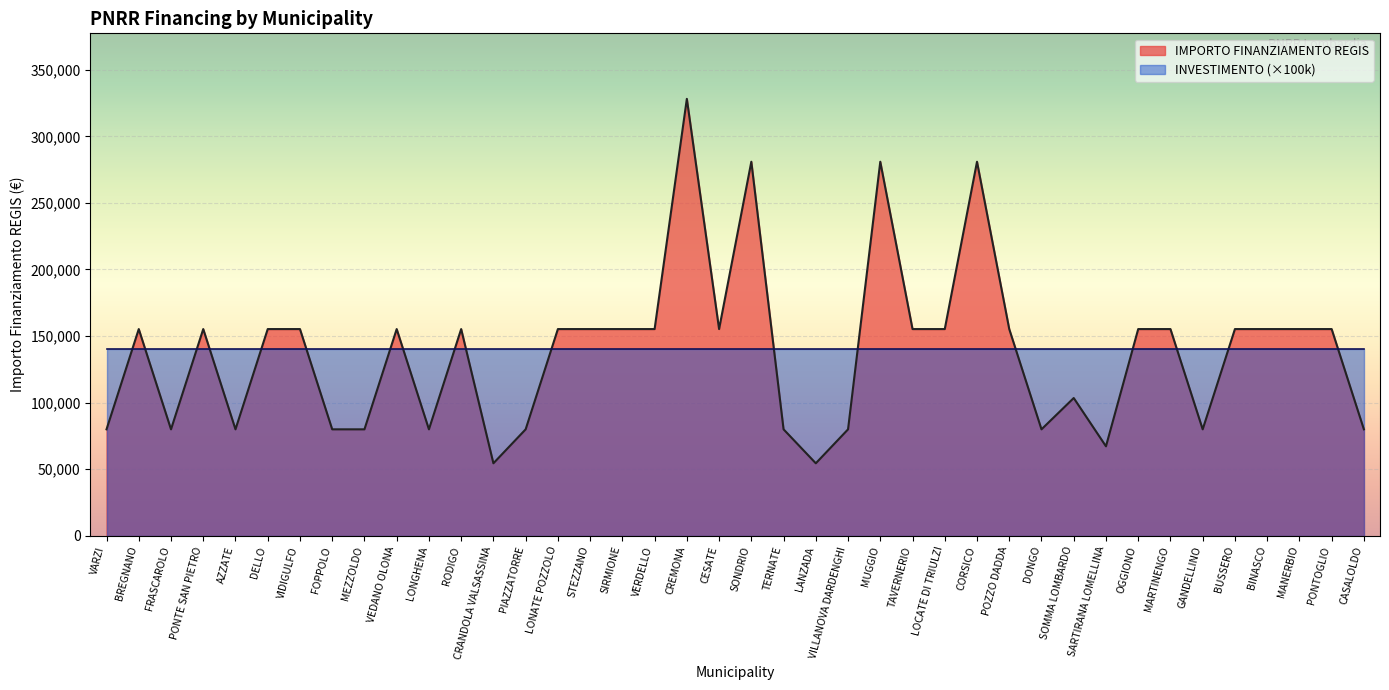

How many values exceed 155234?

4